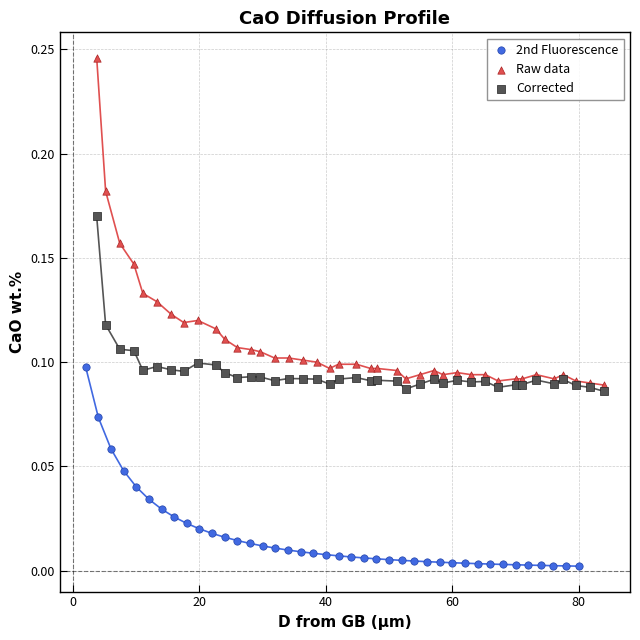

Which series reaches the minimum Y coordinate?

2nd Fluorescence